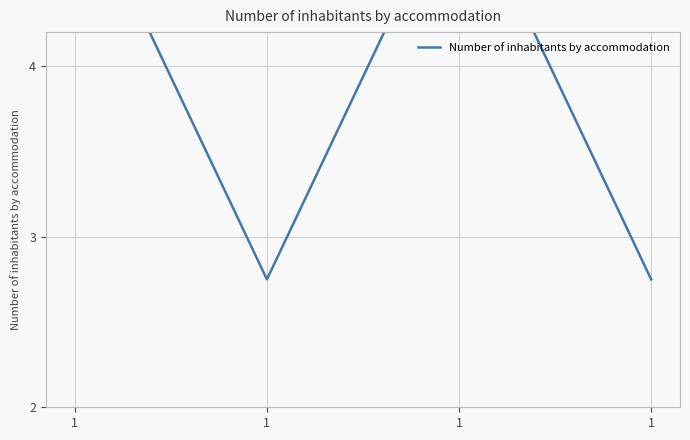

The value at 1 is 2.8. True or false?

True